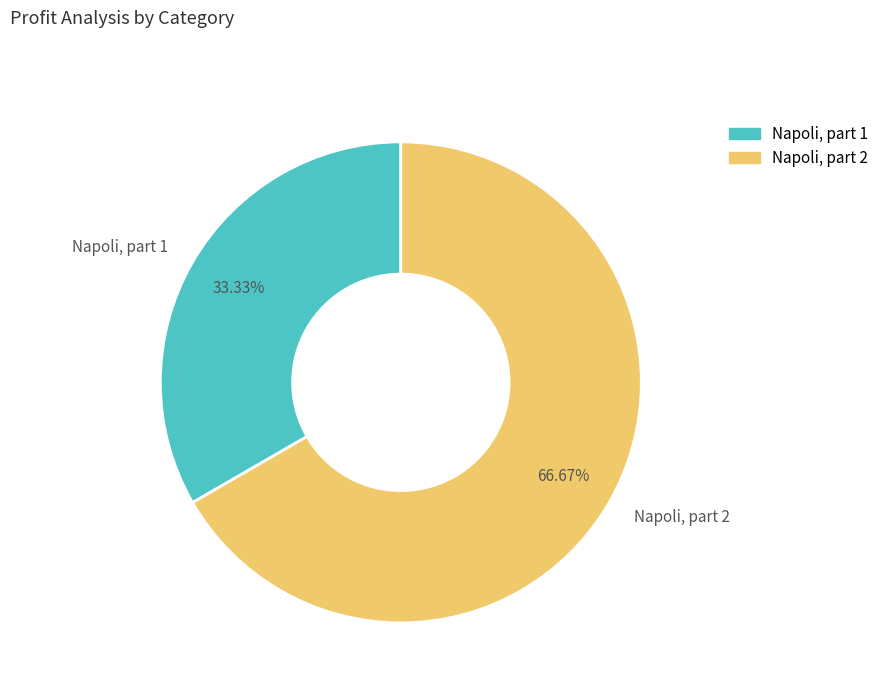

What percentage is the Napoli, part 2 slice, to the nearest percent?

67%